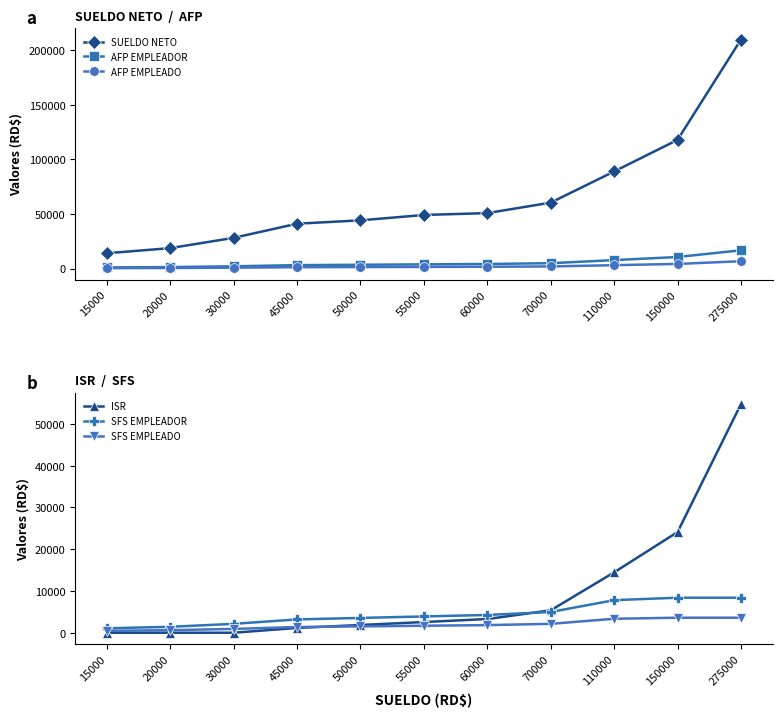

After their last crossing, which series has the higher values: AFP EMPLEADOR or ISR?

ISR